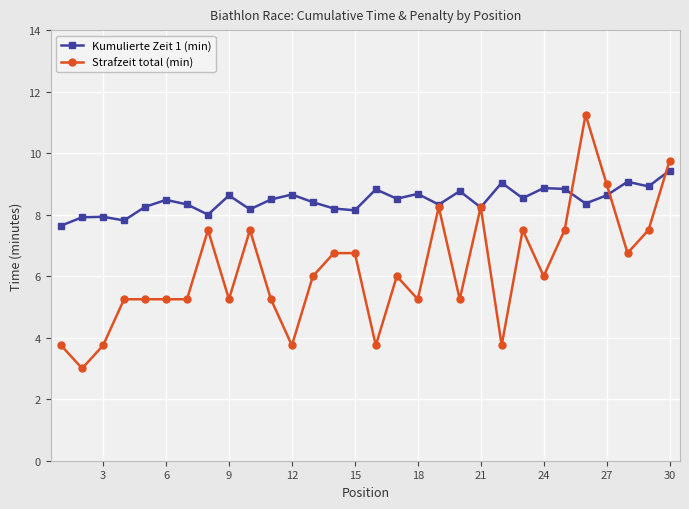

What are all the series names shown in the legend?

Kumulierte Zeit 1 (min), Strafzeit total (min)